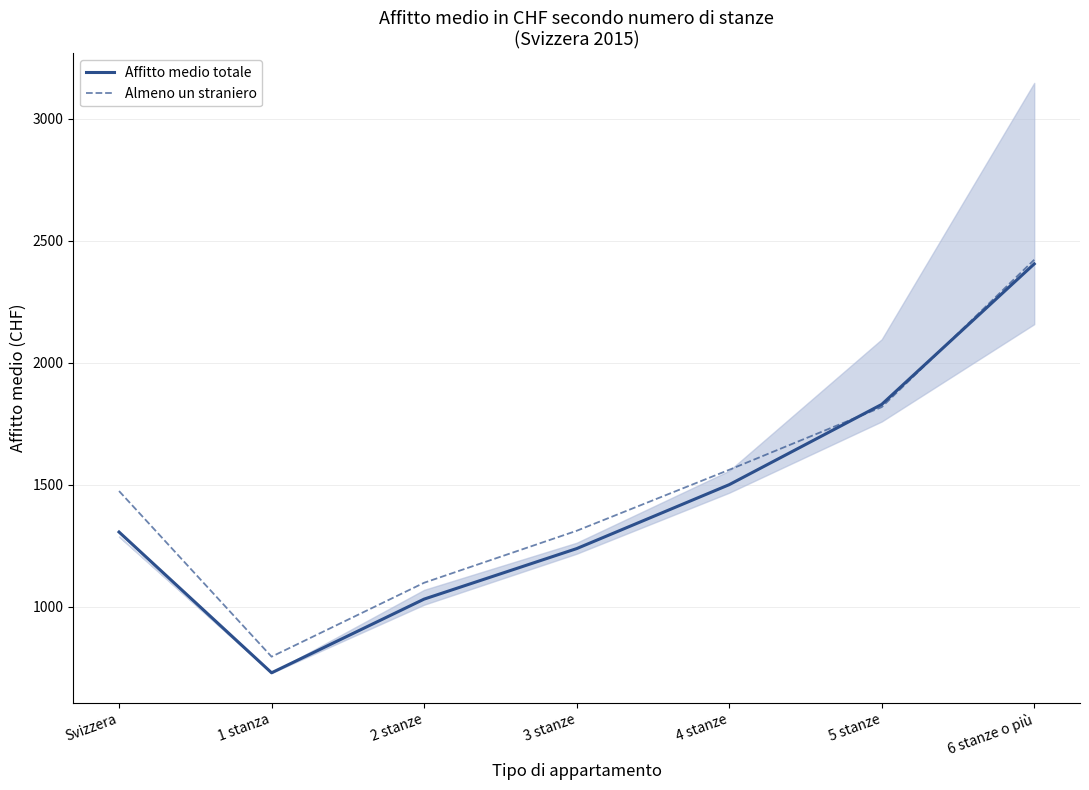

Is it true that Affitto medio totale equals 2262 at 4 stanze?

False